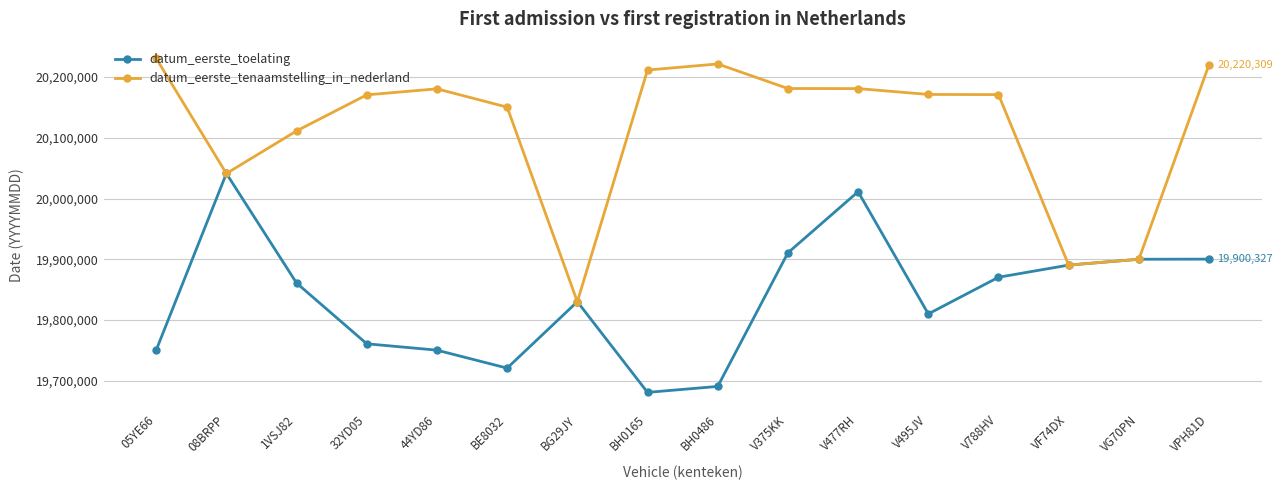

At BH0165, list the series in order from largest to smallest.

datum_eerste_tenaamstelling_in_nederland, datum_eerste_toelating